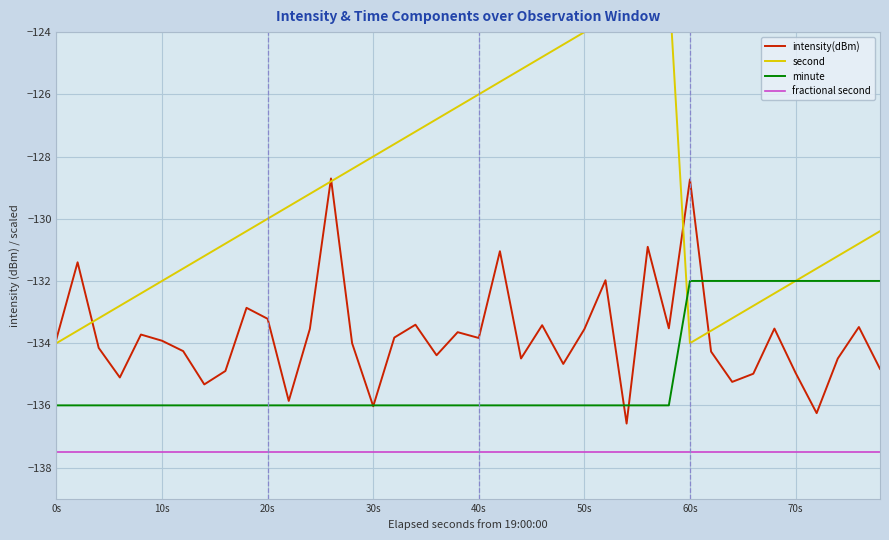

Which series has the largest total across all categories?

second